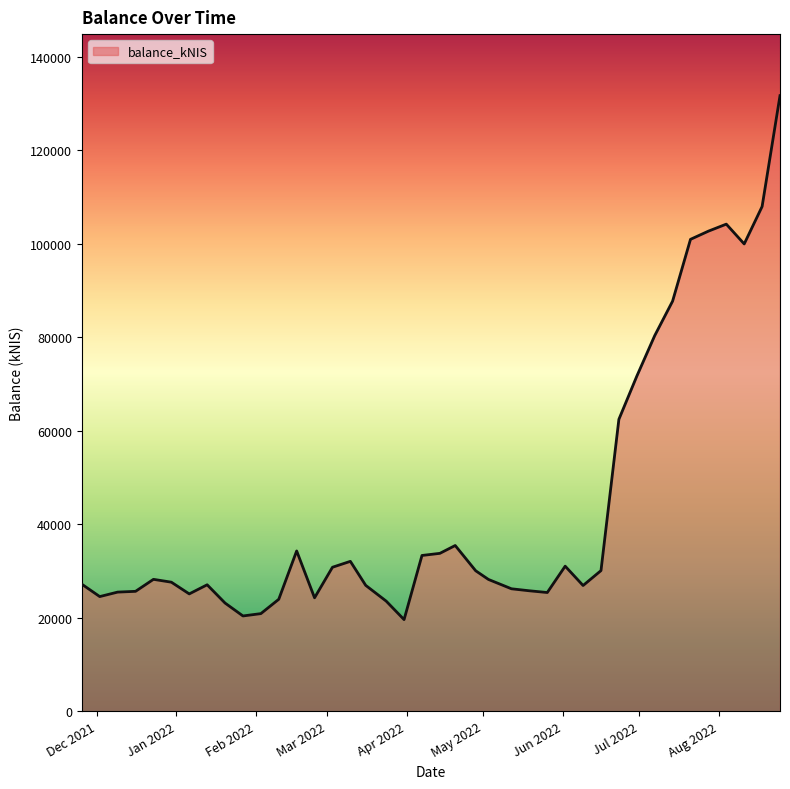

What is the minimum value shown in the chart?

19603.6